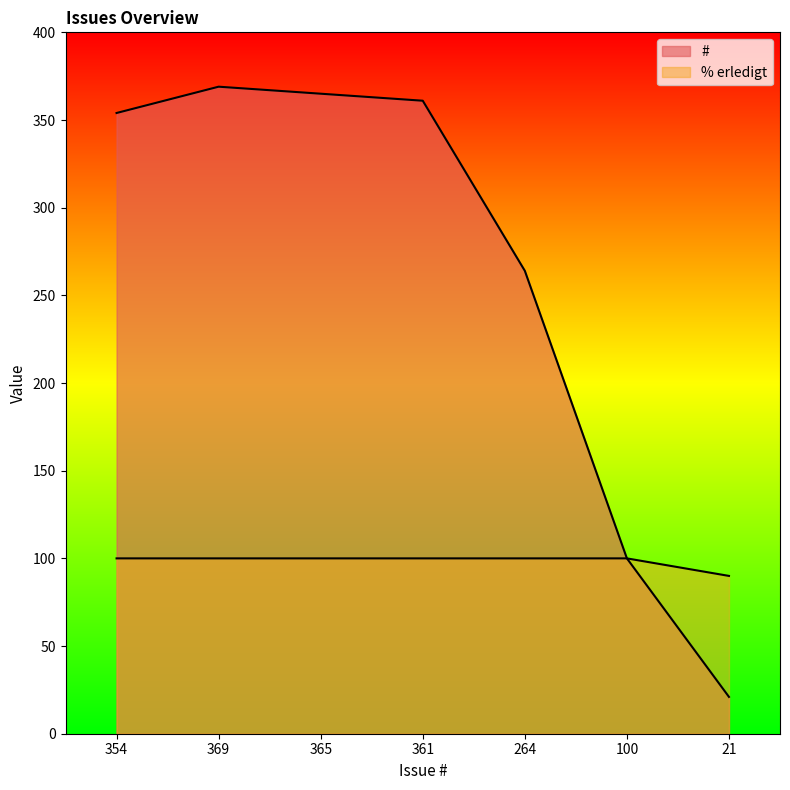

What is the difference between the maximum and minimum values in the # series?

348